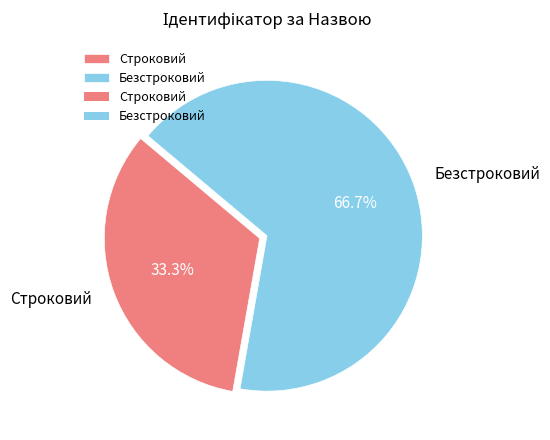

True or false: Безстроковий accounts for 67% of the total.

True